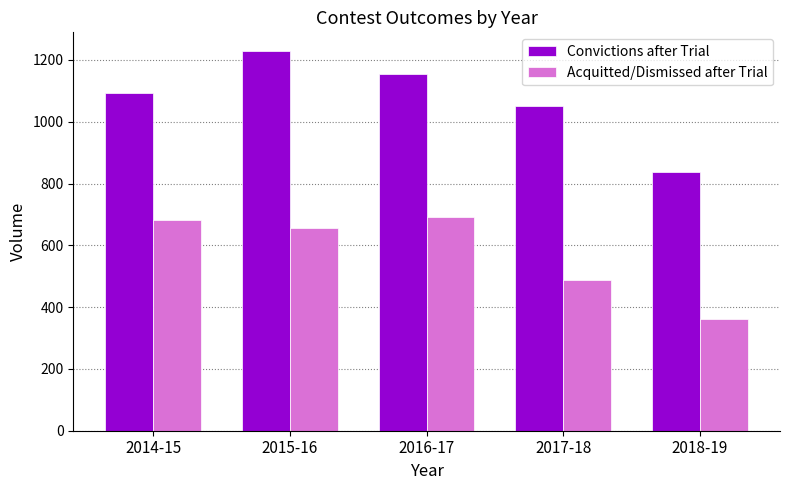

How many values in the Convictions after Trial series are below 1092?

2